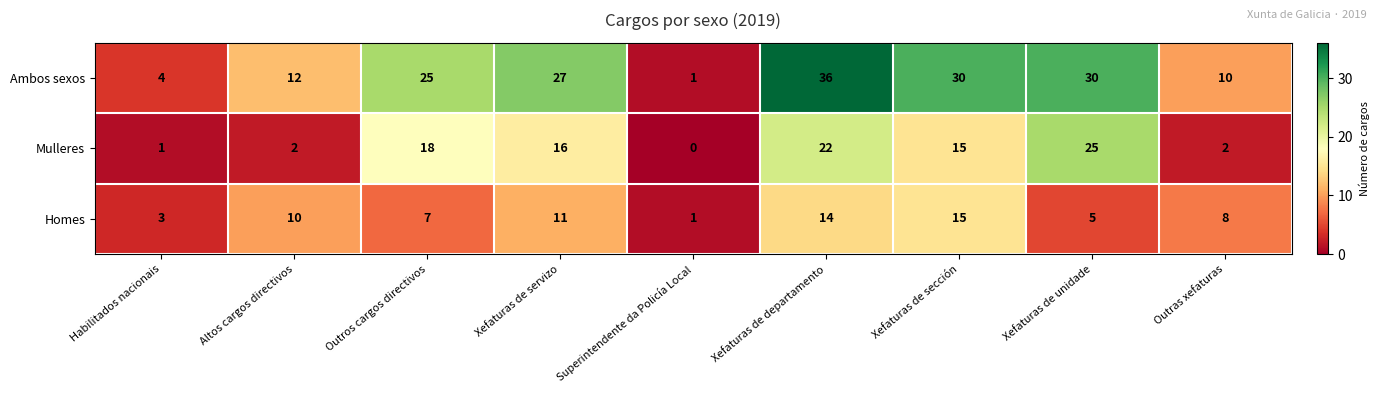

Reading left to right, extract all data points from this chart.

Ambos sexos: 4	12	25	27	1	36	30	30	10
Mulleres: 1	2	18	16	0	22	15	25	2
Homes: 3	10	7	11	1	14	15	5	8